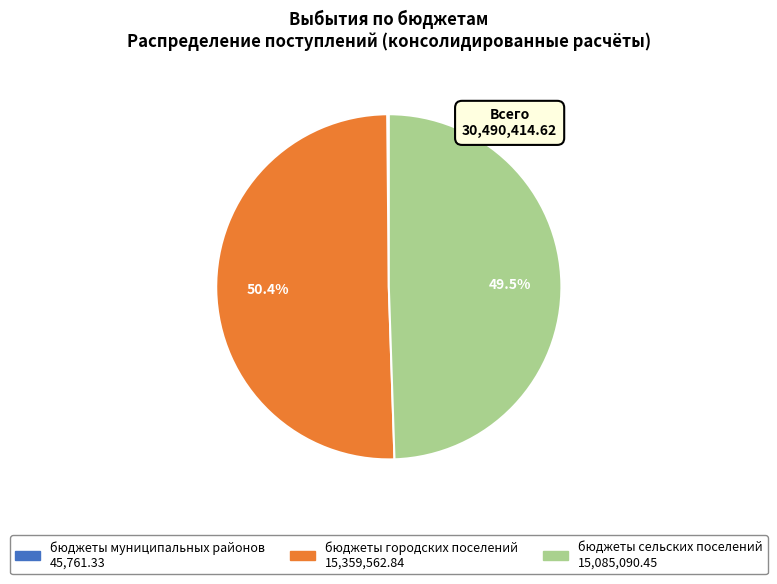

Which slice is the largest?

бюджеты городских поселений